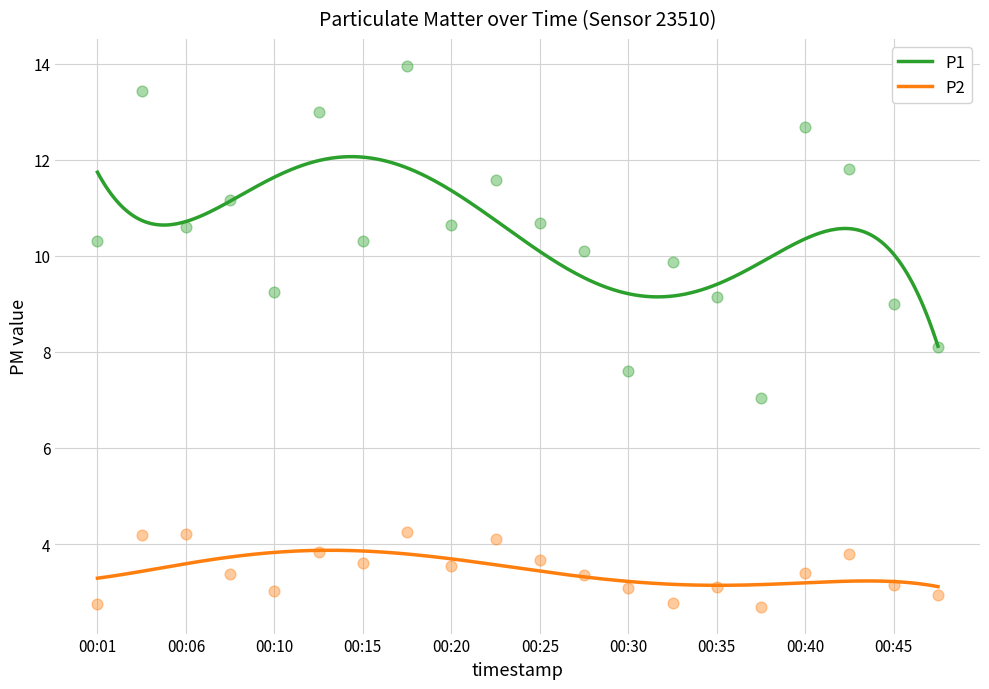

Which series has the largest total across all categories?

P1